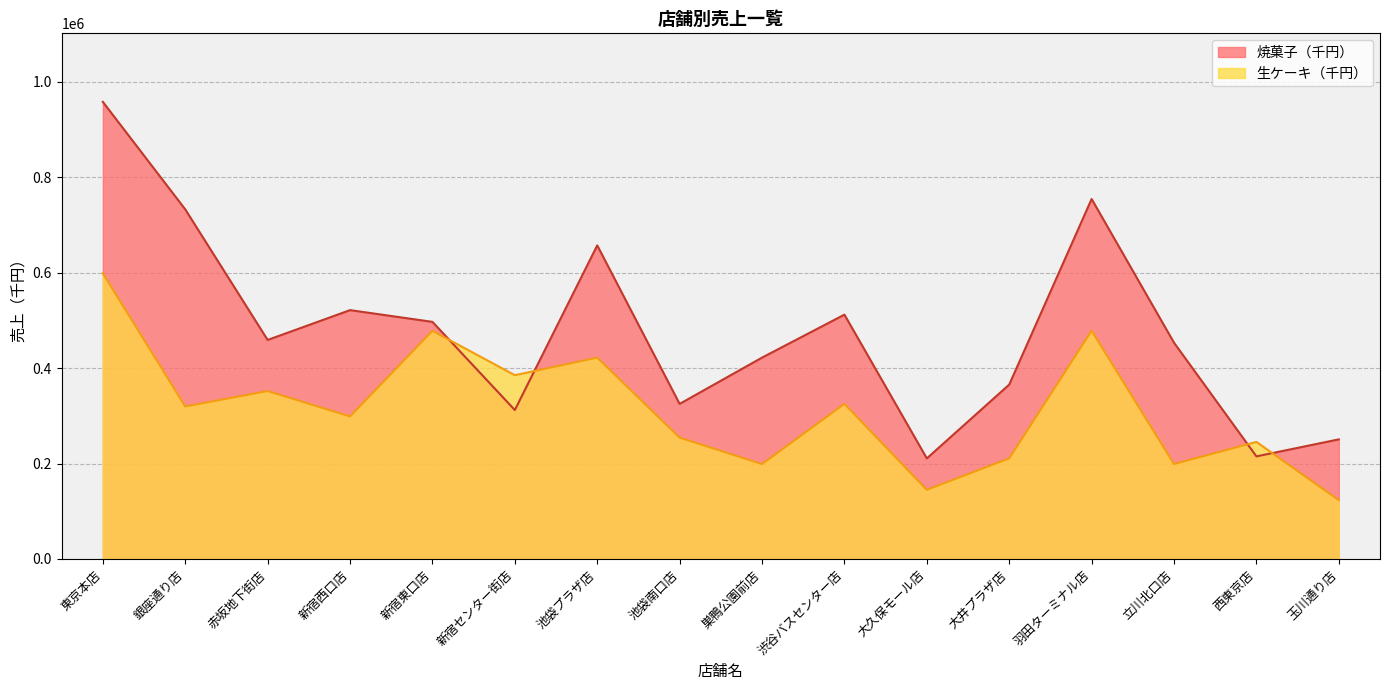

List the labels in order of 焼菓子（千円） value, largest first.

東京本店, 羽田ターミナル店, 銀座通り店, 池袋プラザ店, 新宿西口店, 渋谷バスセンター店, 新宿東口店, 赤坂地下街店, 立川北口店, 巣鴨公園前店, 大井プラザ店, 池袋南口店, 新宿センター街店, 玉川通り店, 西東京店, 大久保モール店